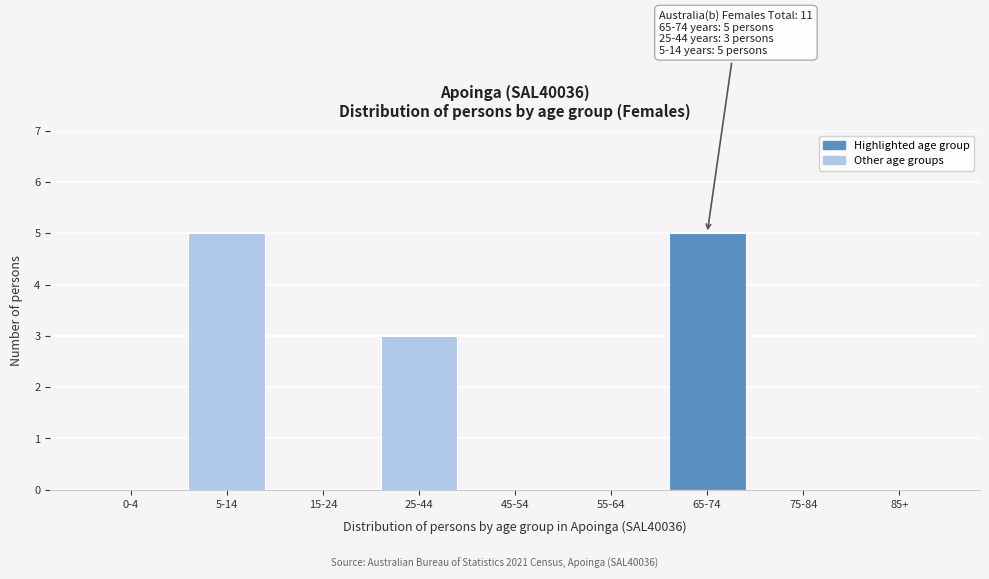

Reading left to right, what are all the values shown in this chart?

0-4=0	5-14=5	15-24=0	25-44=3	45-54=0	55-64=0	65-74=5	75-84=0	85+=0